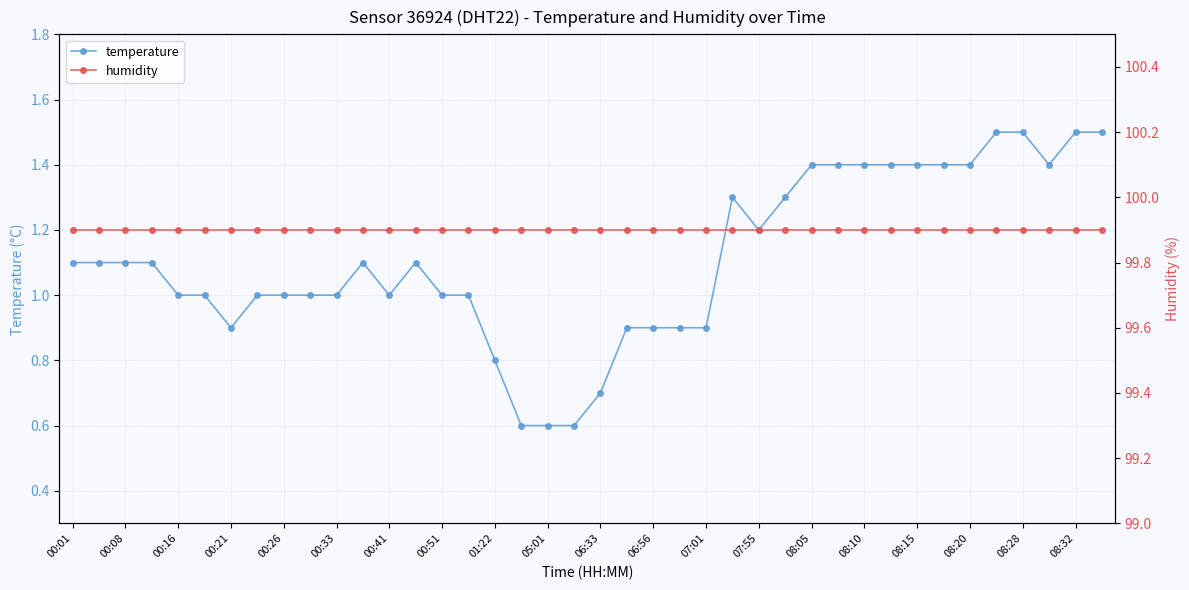

True or false: humidity has more than 2 interior local peaks.

False